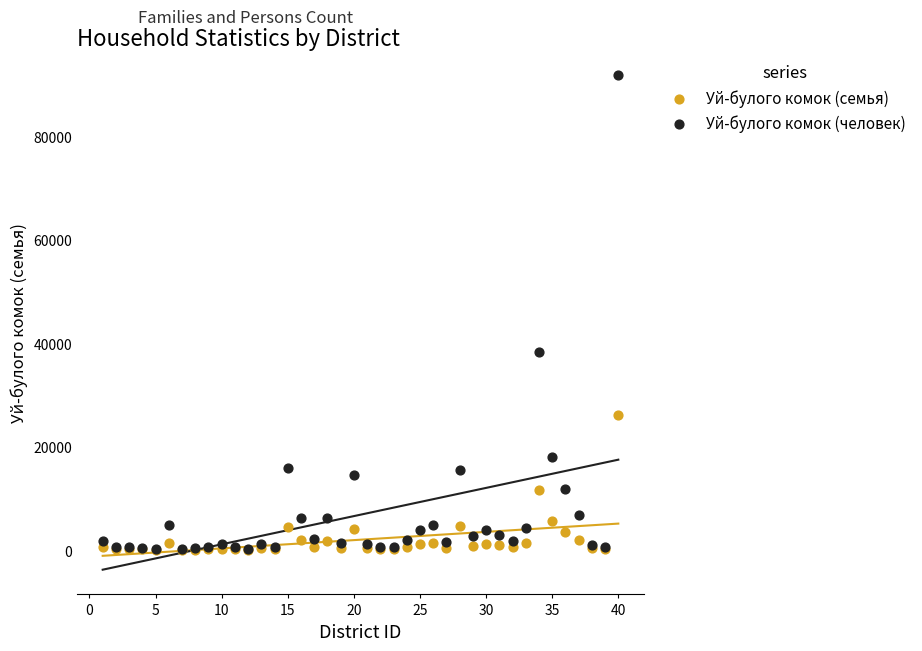

In the Уй-булого комок (человек) series, what Y value is closest to 45942?

38238